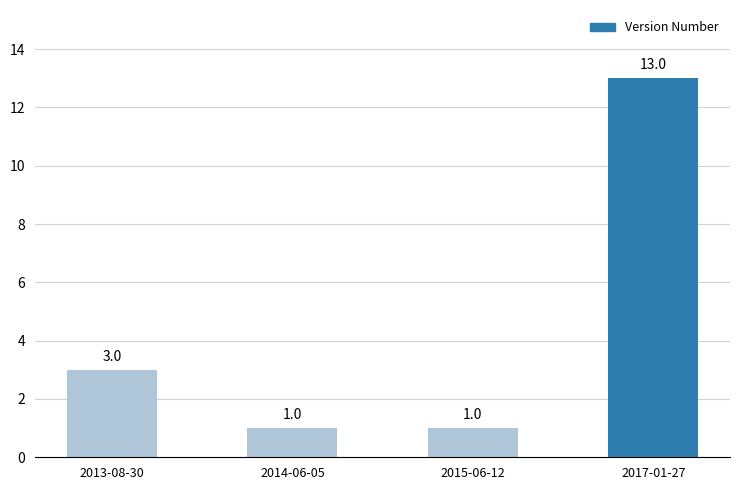

What is the greatest value displayed?

13